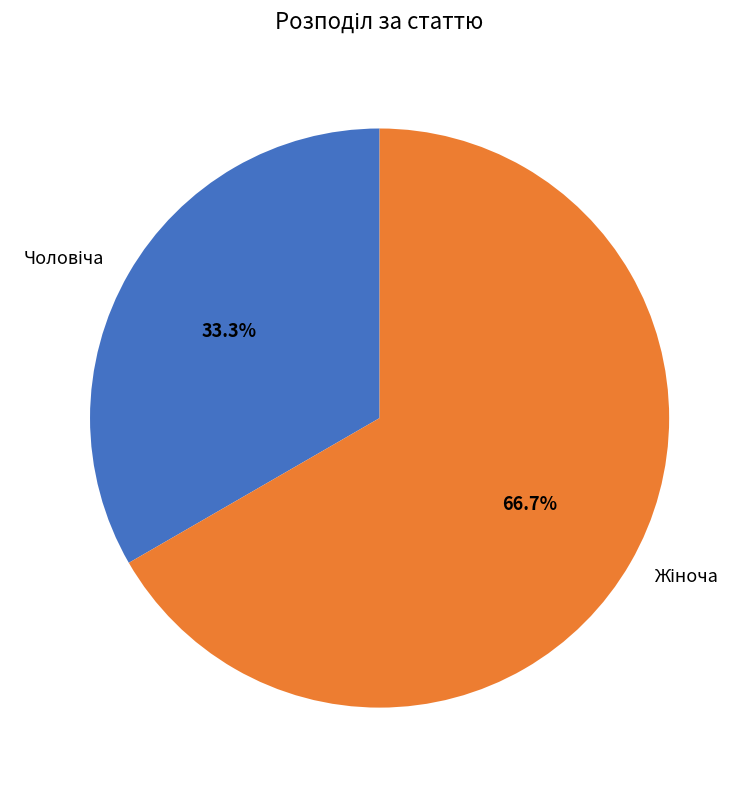

Is there any slice that represents more than half of the pie?

Yes